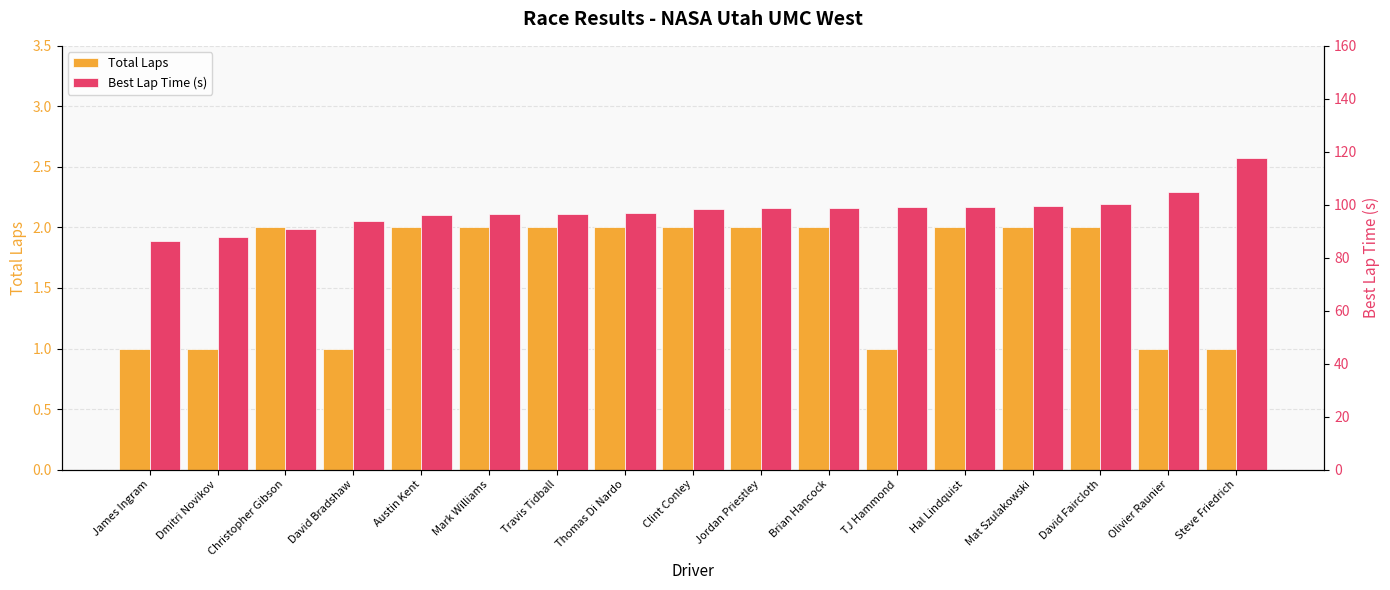

Where is Best Lap Time (s) nearest to the value 101?

David Faircloth